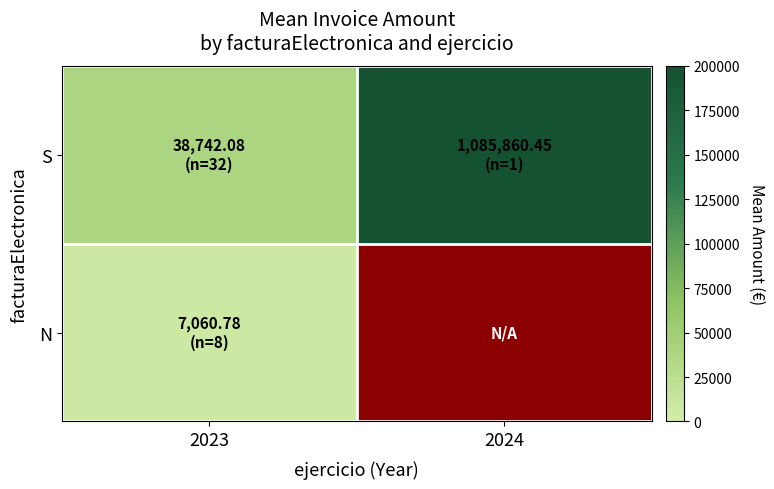

How many categories are shown in the chart?

2